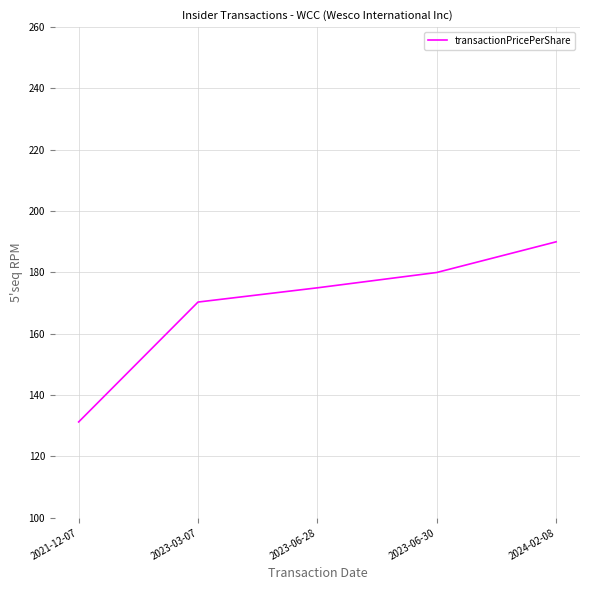

What is the sum of all values?

846.6